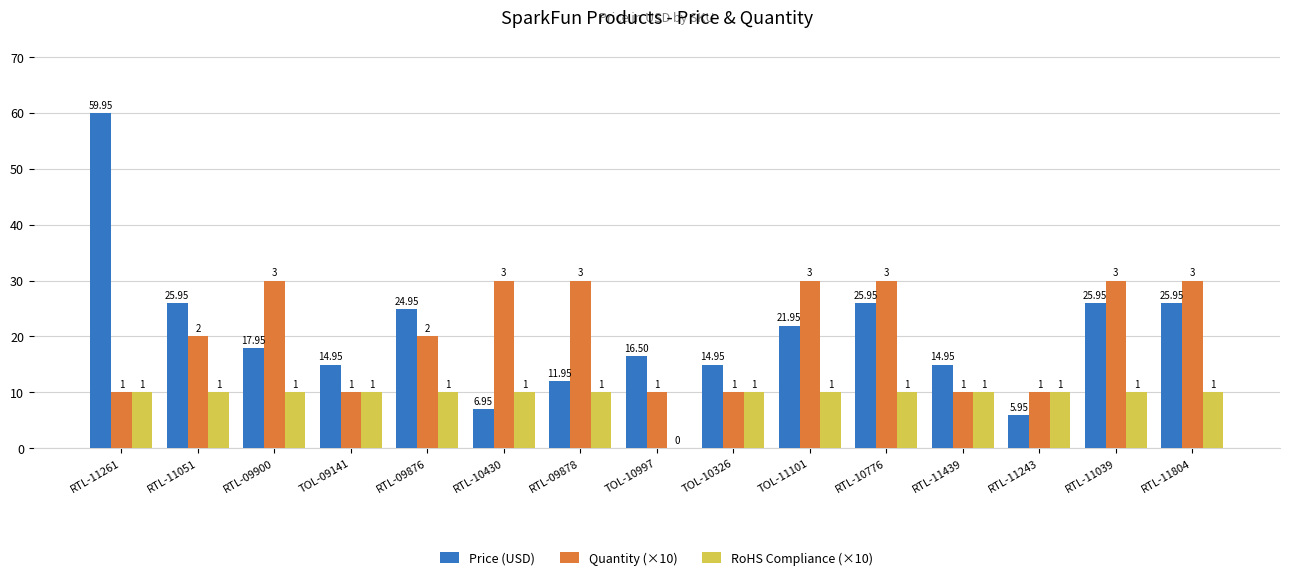

Are the bars horizontal?

No